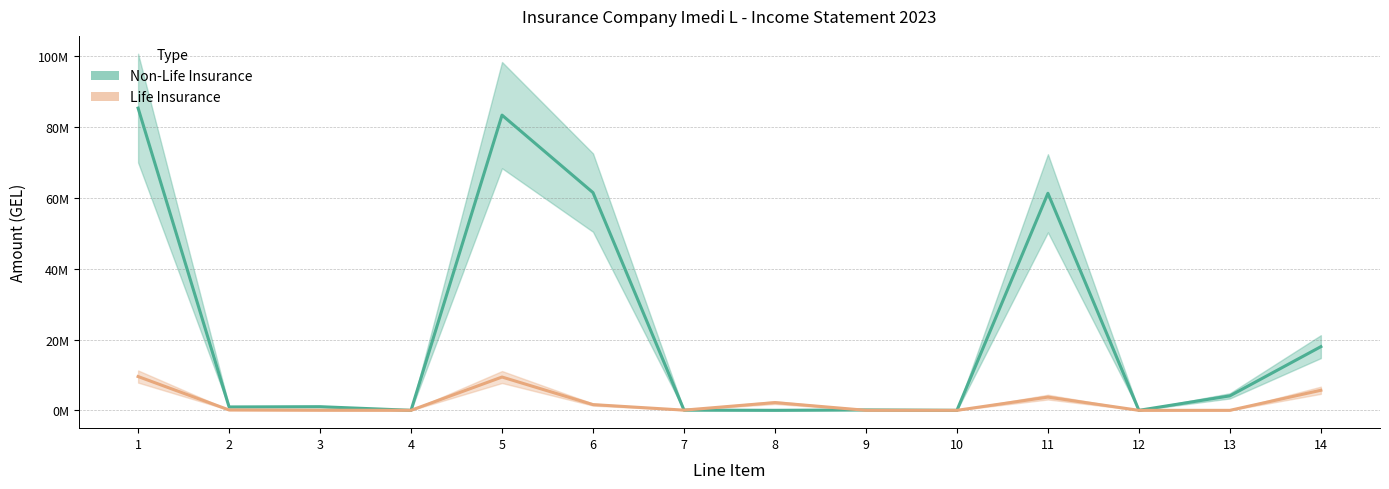

What are all the series names shown in the legend?

Non-Life Insurance, Life Insurance